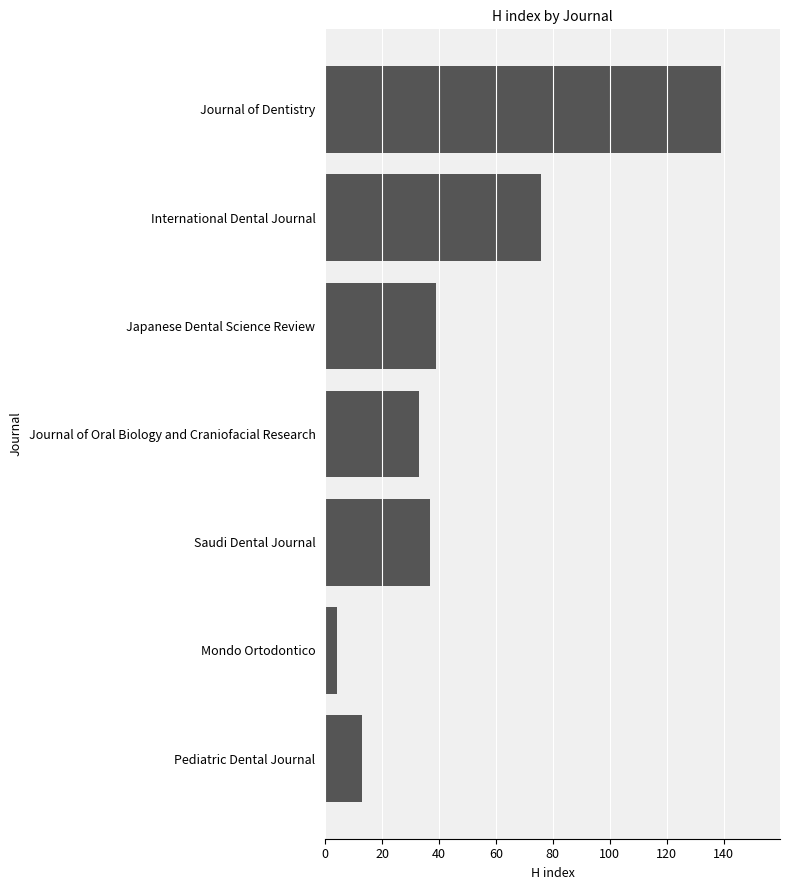

Is it true that the value at Japanese Dental Science Review is 39?

True